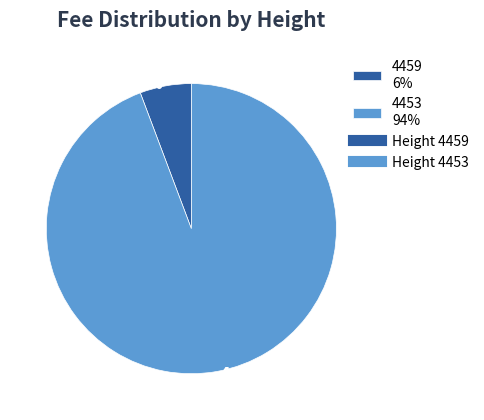

What is the ratio of the value at 4459 to the value at 4453?

0.1